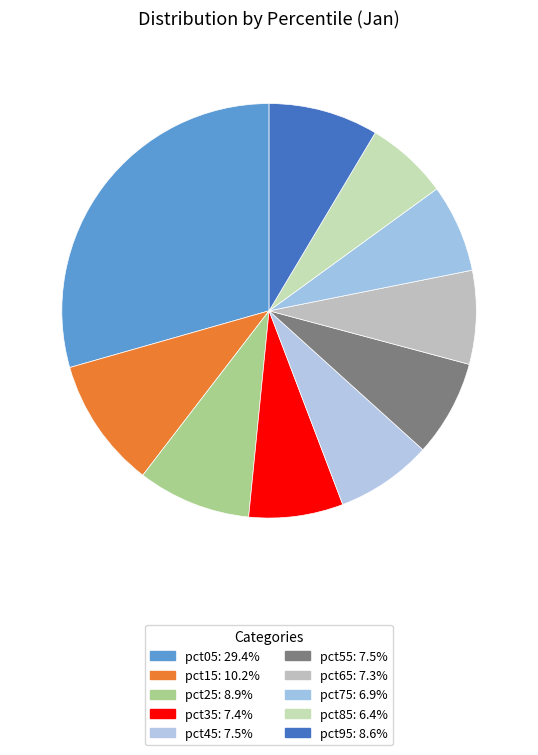

What percentage do pct15 and pct55 together represent?

17.7%